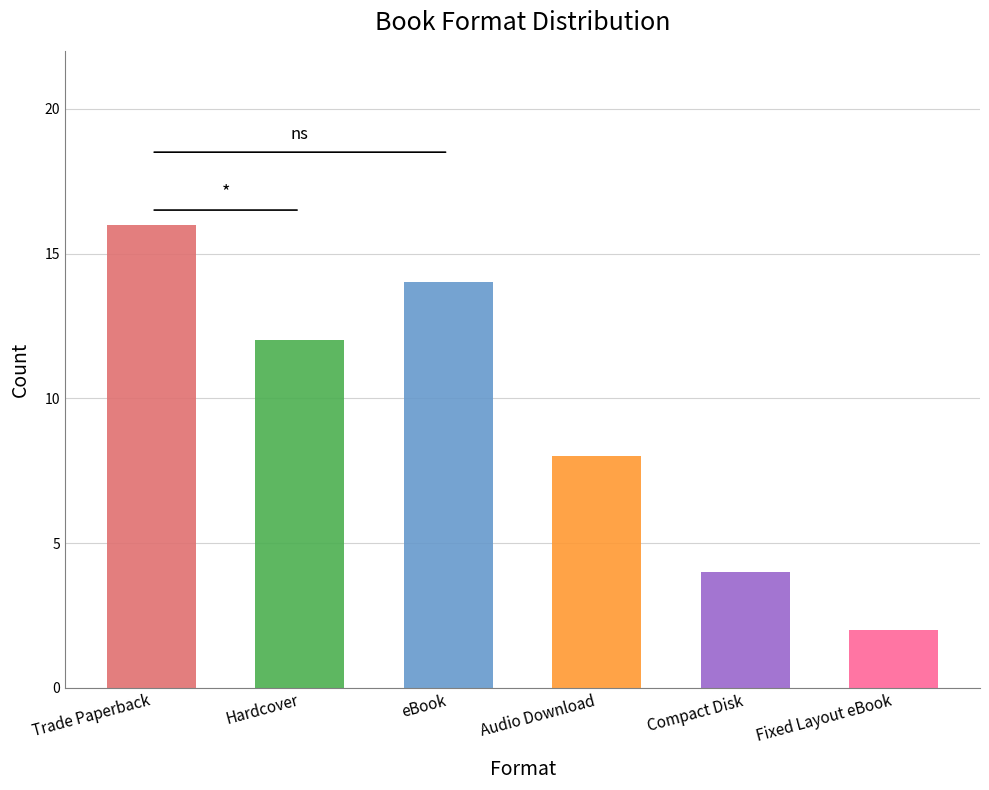

Reading right to left, transcribe all the data shown in this chart.

Fixed Layout eBook=2	Compact Disk=4	Audio Download=8	eBook=14	Hardcover=12	Trade Paperback=16